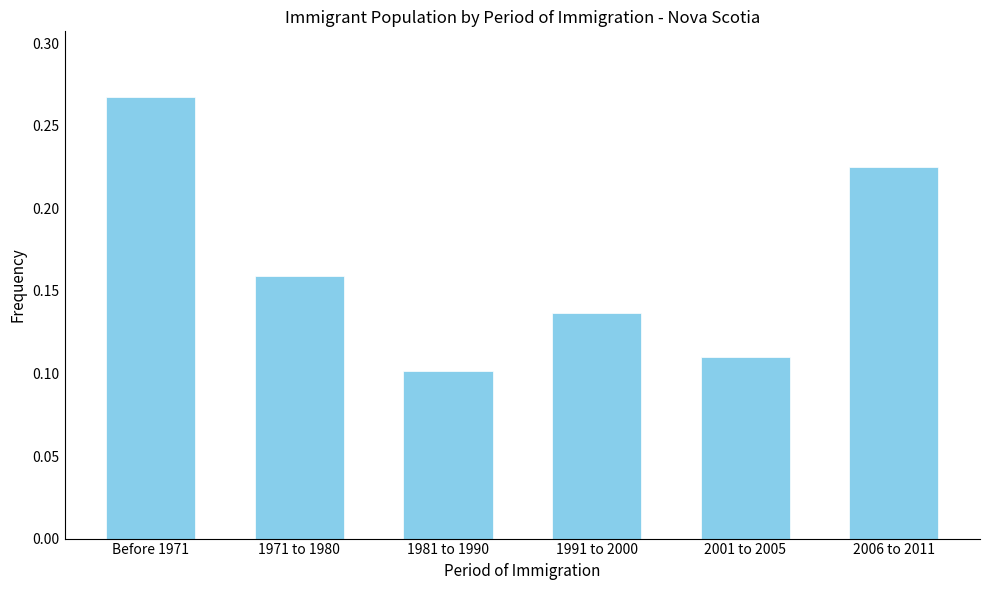

Is it true that the value at Before 1971 is 0.1?

False